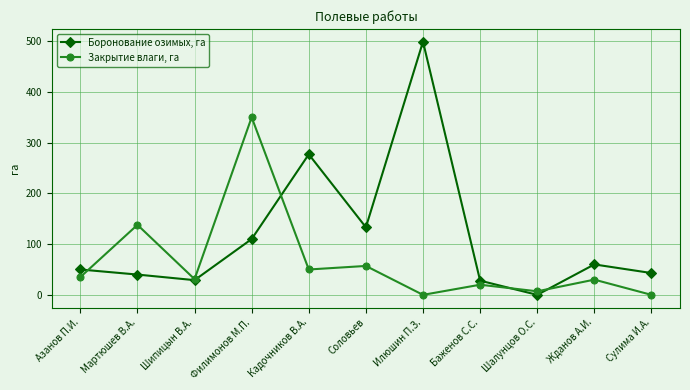

What are all the series names shown in the legend?

Боронование озимых, га, Закрытие влаги, га